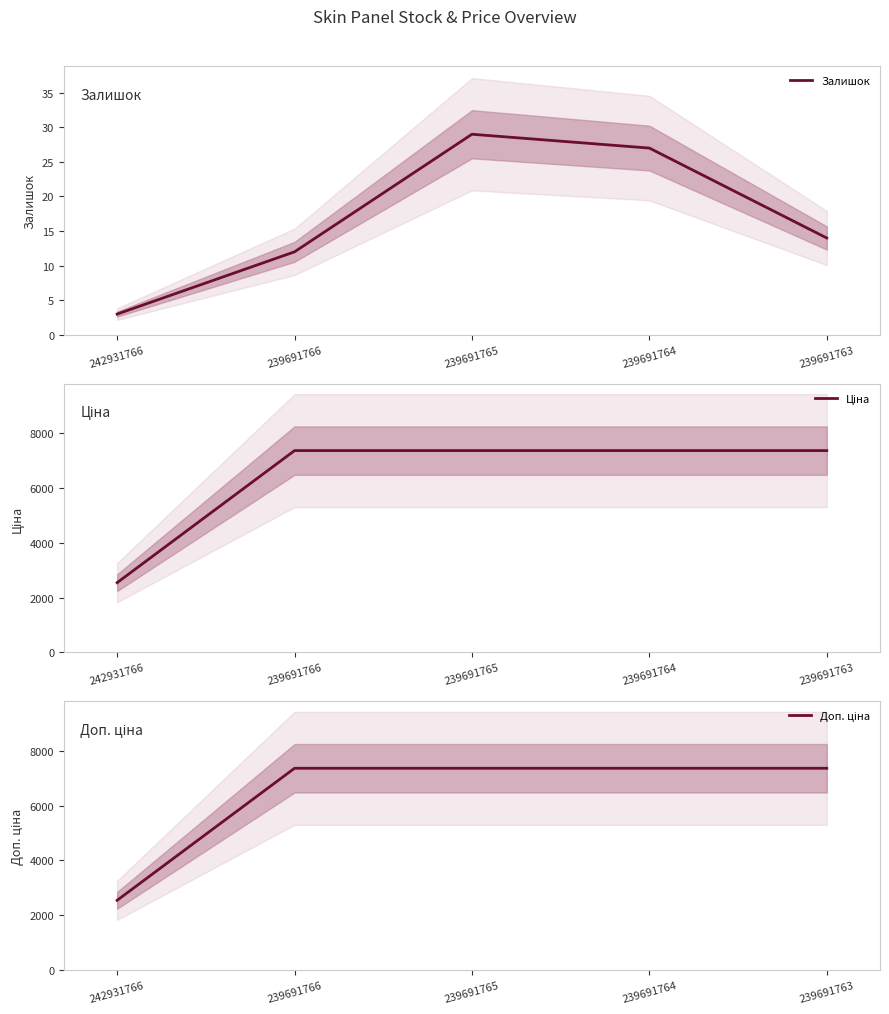

What is the difference between the highest and lowest values at 242931766?

2543.0